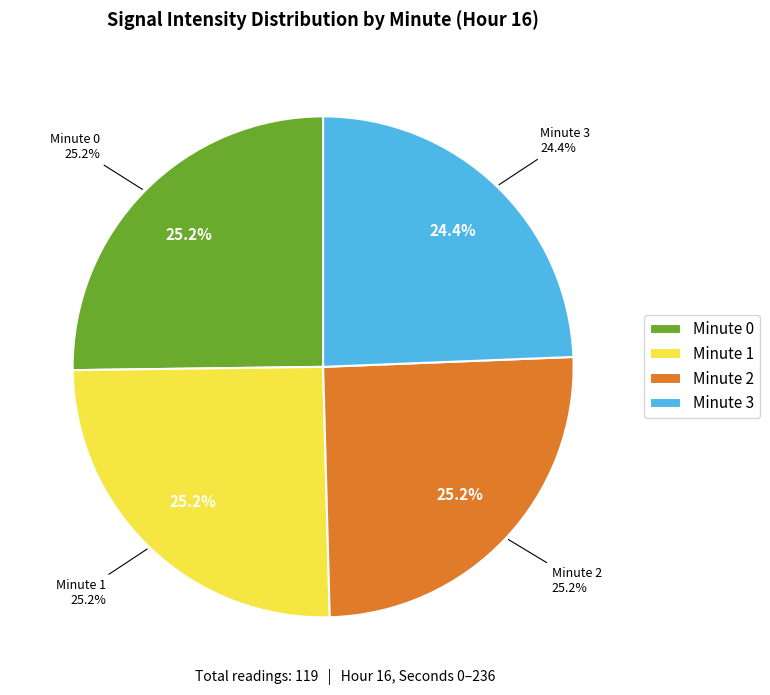

Count the number of slices in the pie.

4